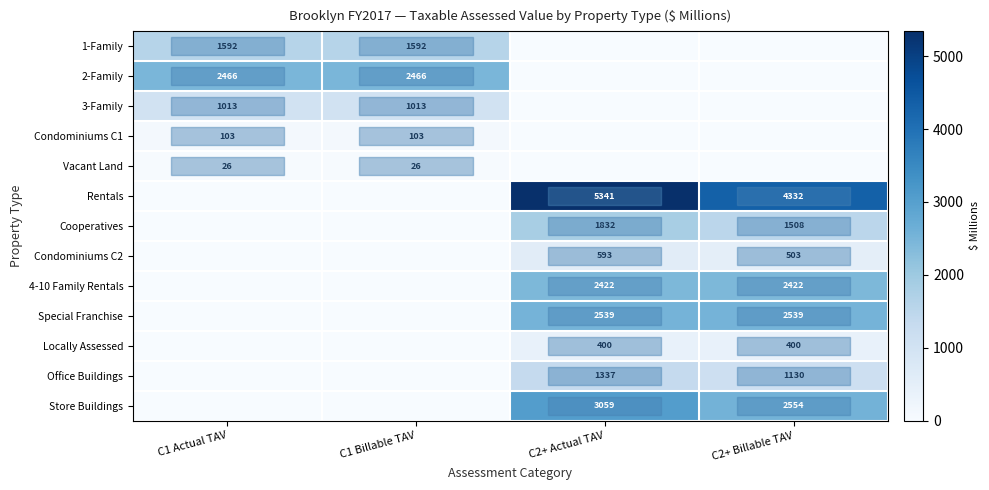

At how many categories does at least one series exceed 4704?

1